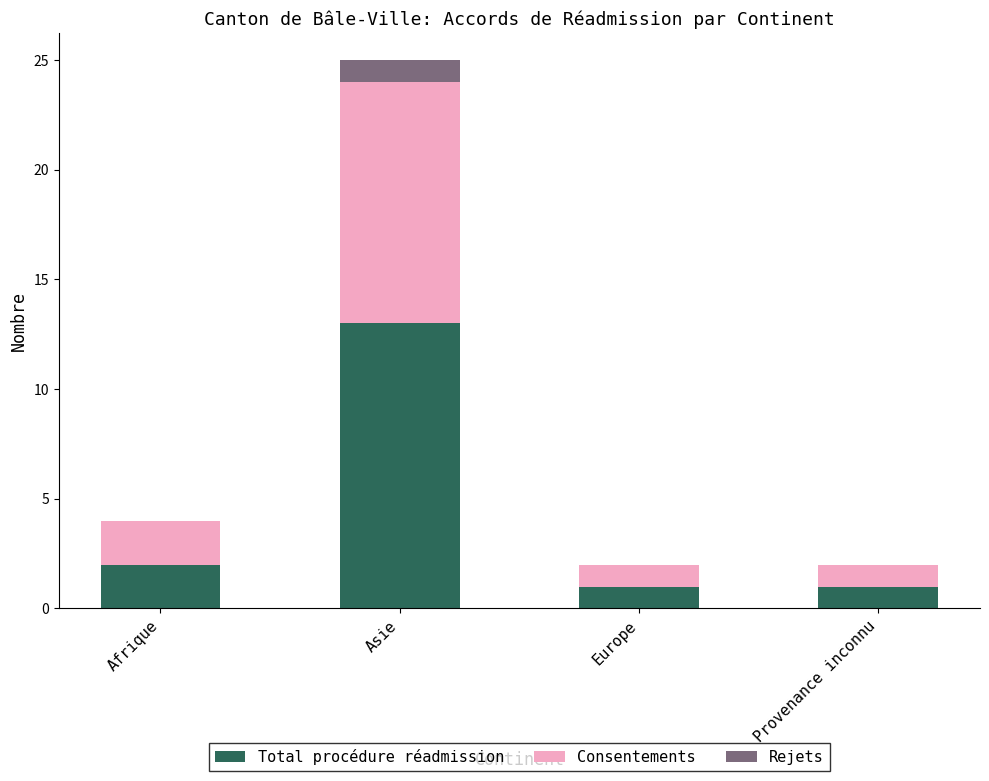

What is the difference between the Total procédure réadmission values at Provenance inconnu and Asie?

12